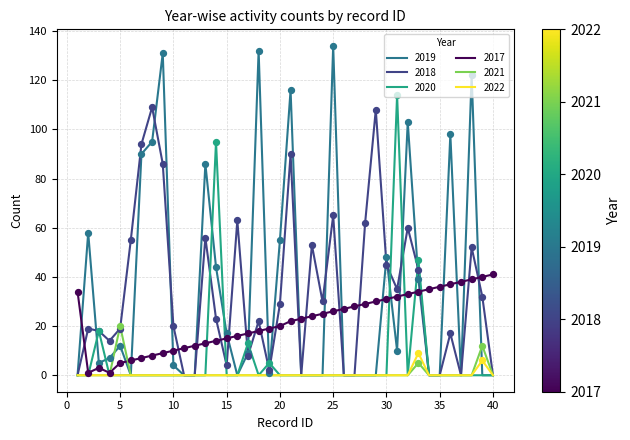

At how many categories does at least one series exceed 63?

13